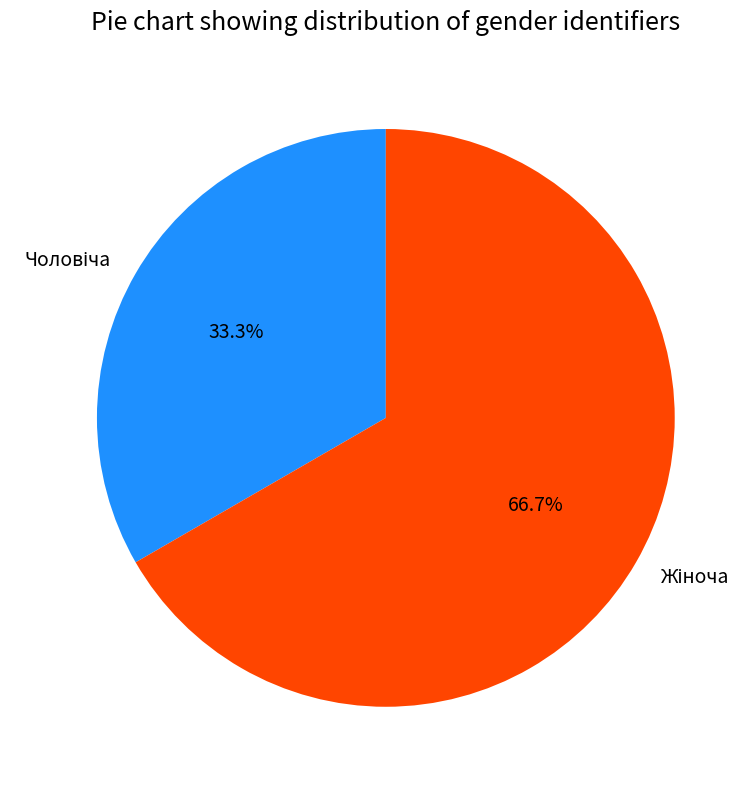

Is there any slice that represents more than half of the pie?

Yes